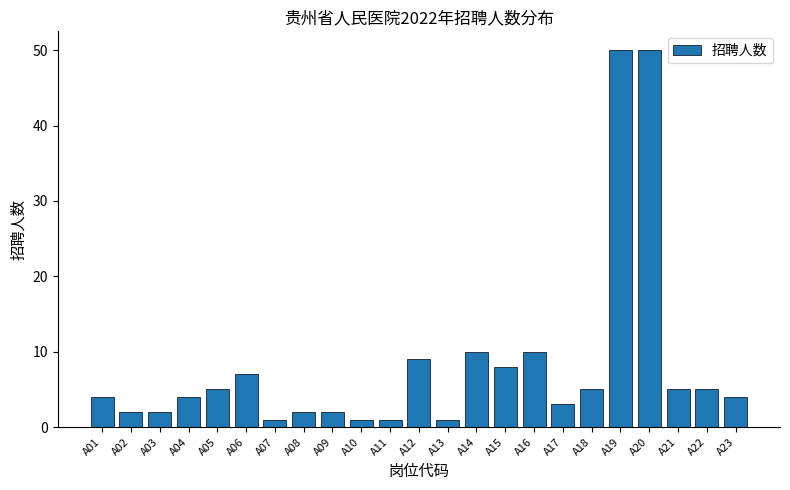

Is it true that the value at A15 is 8?

True